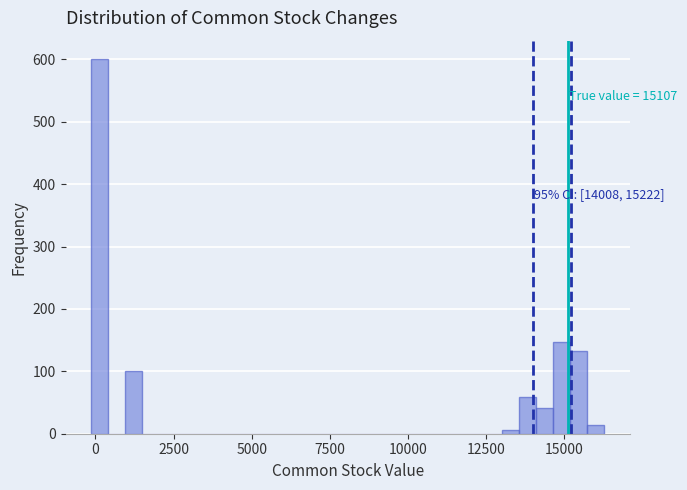

Around what value on the x-axis is the tallest bar? Give the approximate position of its centre, as read against the axis.

0